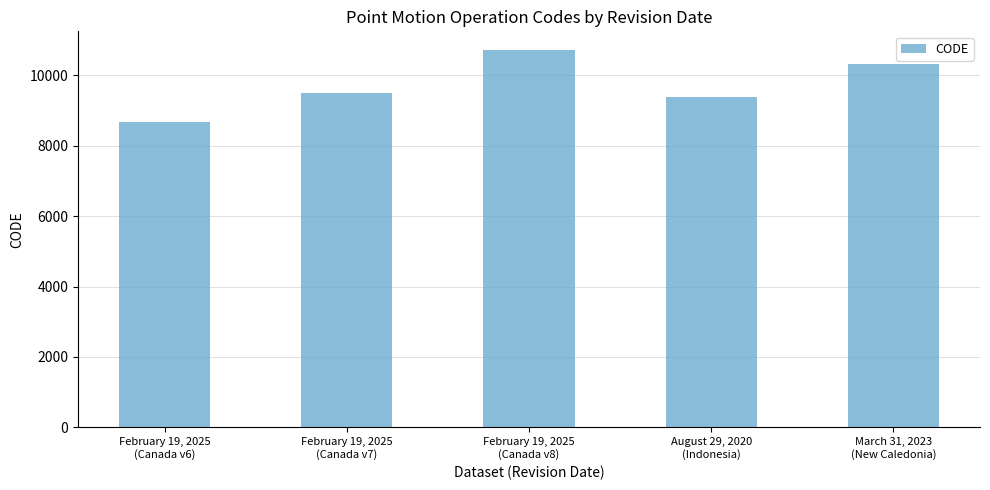

Reading left to right, list all the values displayed in this chart.

8676	9483	10707	9375	10323